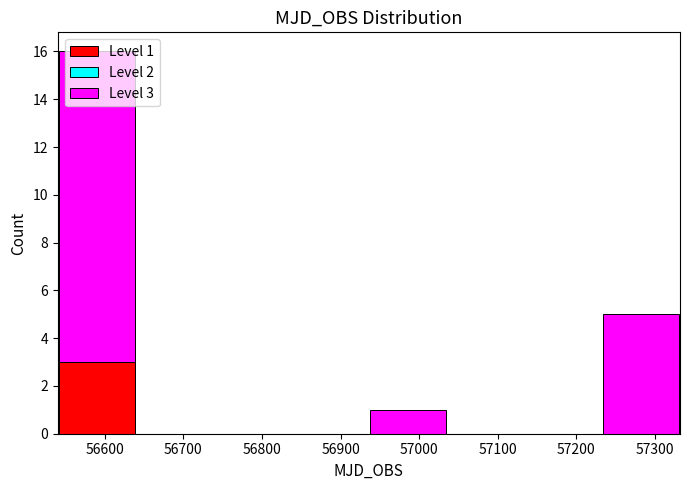

Which range on the x-axis has the tallest stacked bar (by total height)?

56540 to 56640